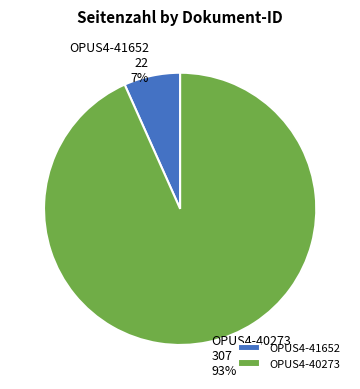

What is the largest slice in the pie chart?

OPUS4-40273